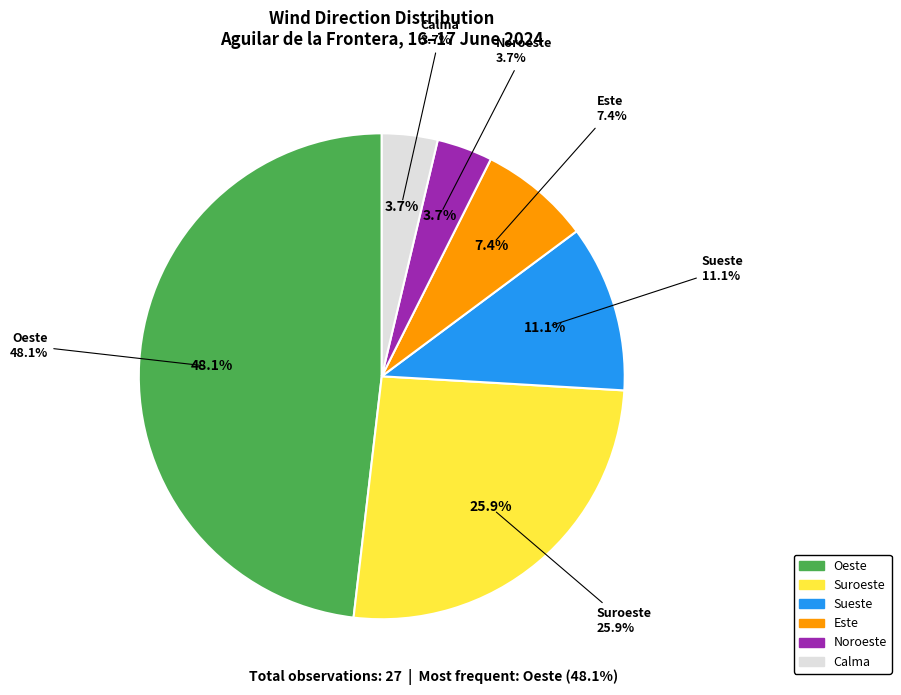

To the nearest percent, what portion does Calma represent?

4%